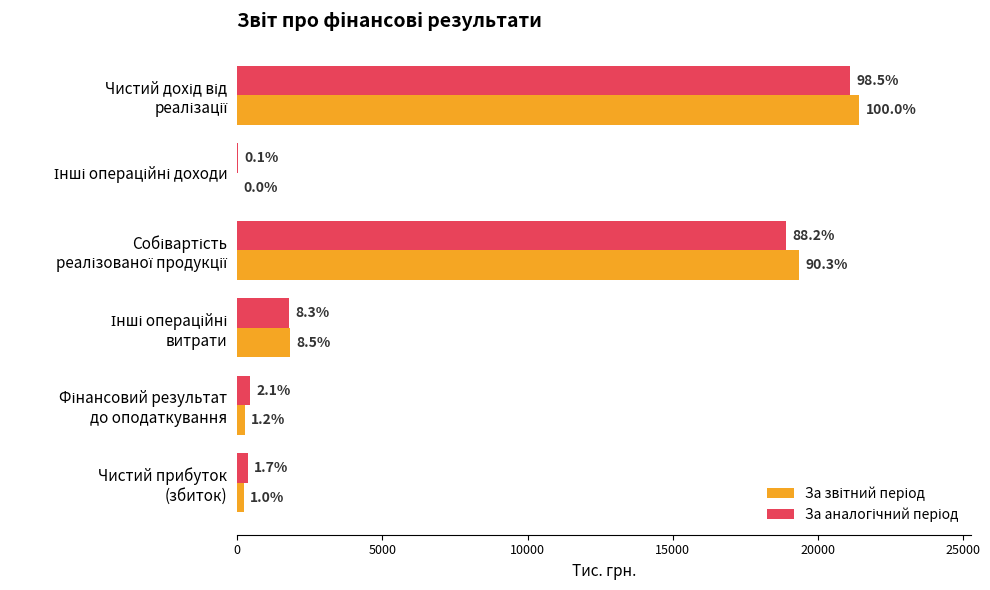

What is the average value of the За звітний період series?

7183.1